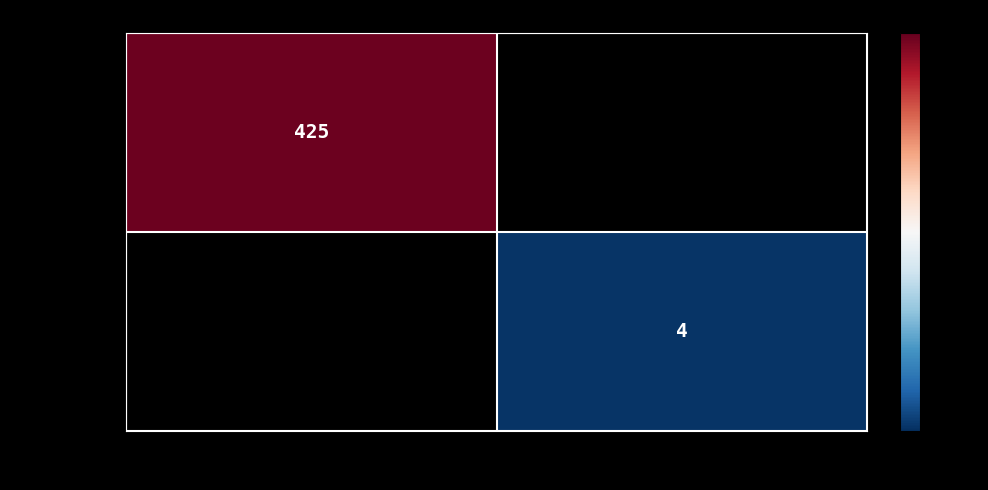

What is the highest value of the 412075f6… series?

425.0